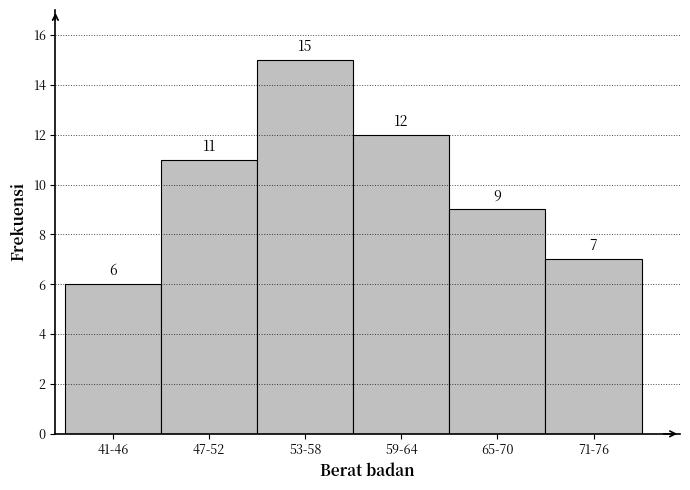

Reading left to right, extract all data points from this chart.

6	11	15	12	9	7